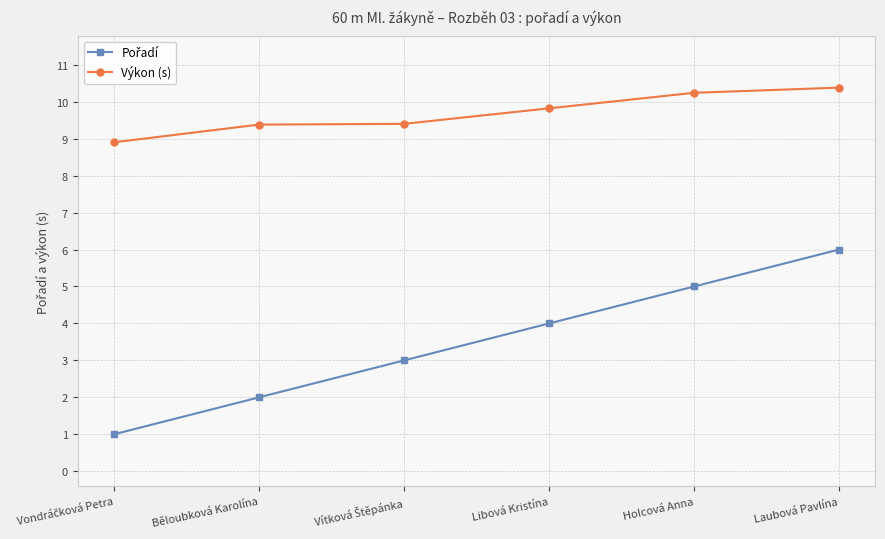

Is it true that Výkon (s) equals 3.5 at Laubová Pavlína?

False